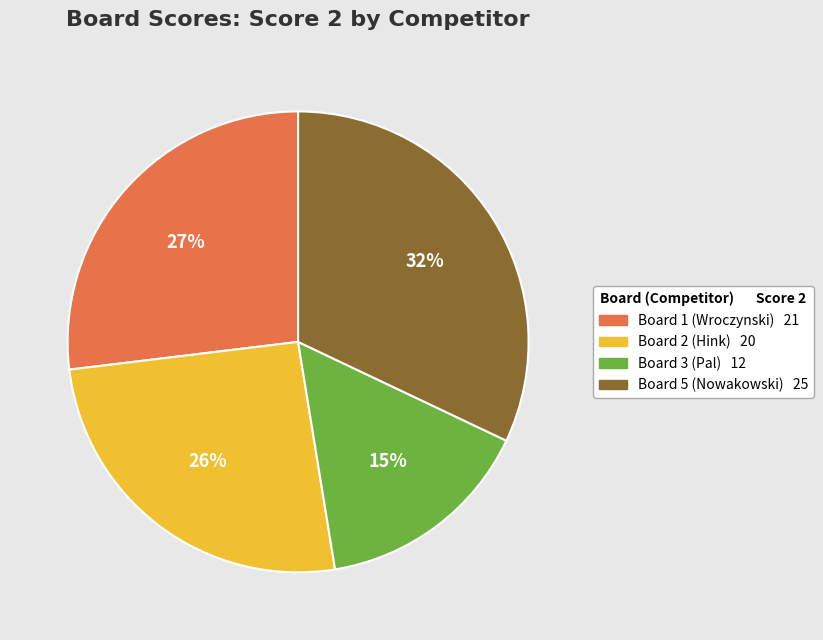

Is there a majority slice in this chart?

No